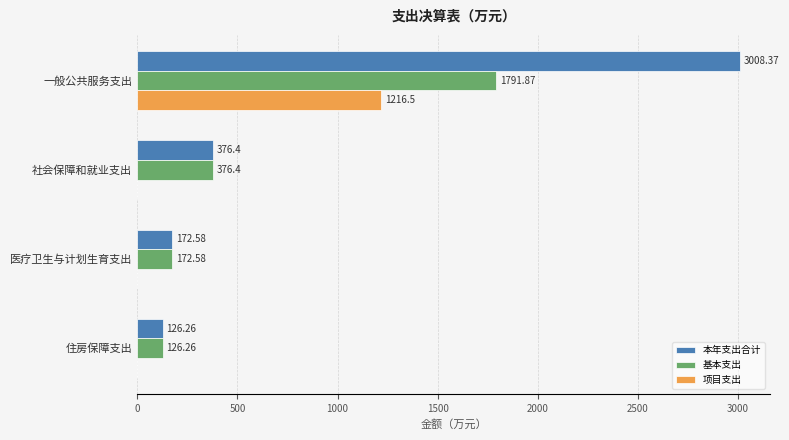

At which category is the sum across all series the highest?

一般公共服务支出